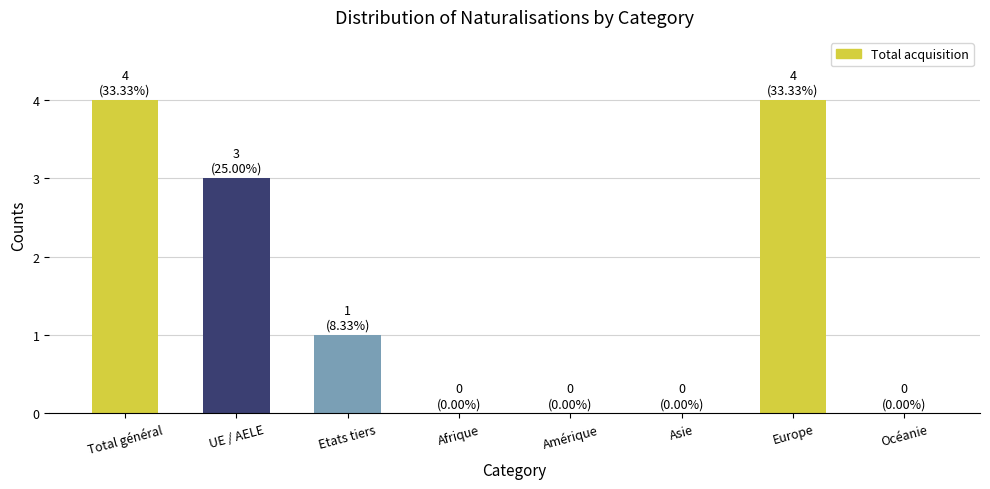

True or false: the data shows 4 at Total général.

True